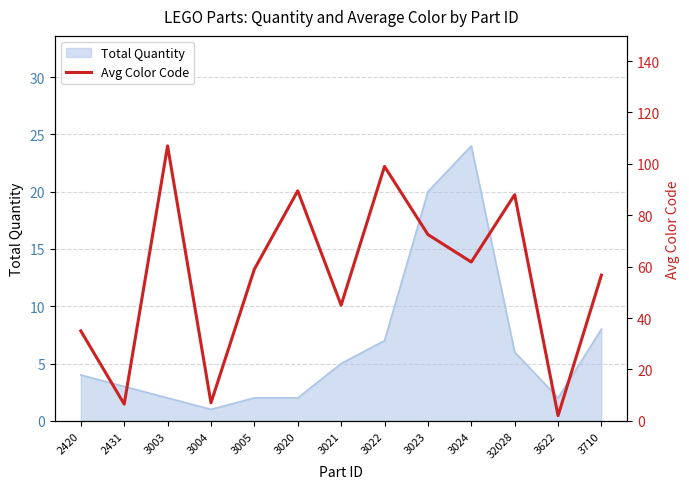

What position from the right is 3023?

5